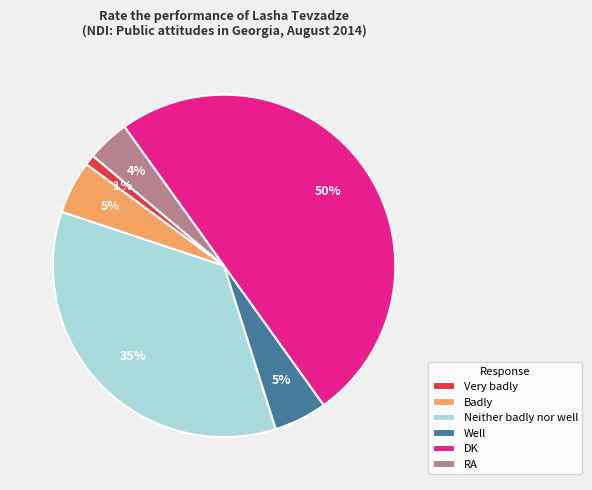

To the nearest percent, what portion does RA represent?

4%